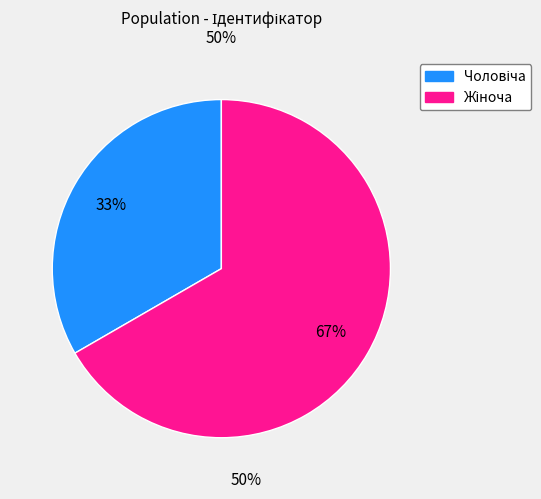

Count the number of slices in the pie.

2